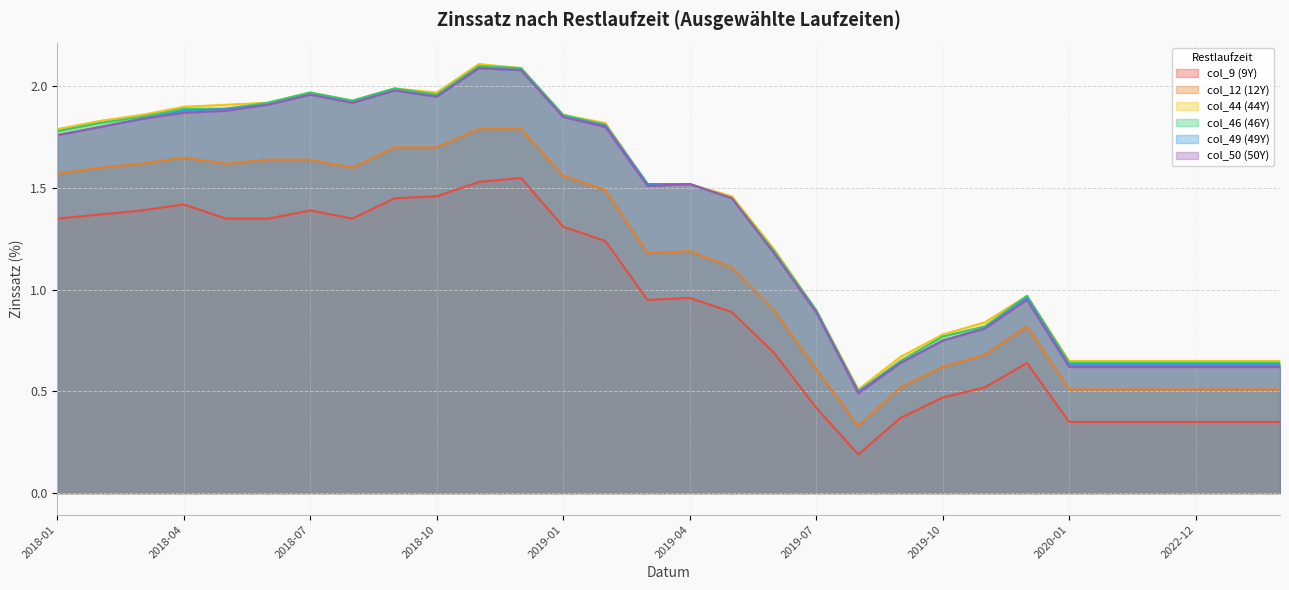

How many lines are shown in the chart?

6